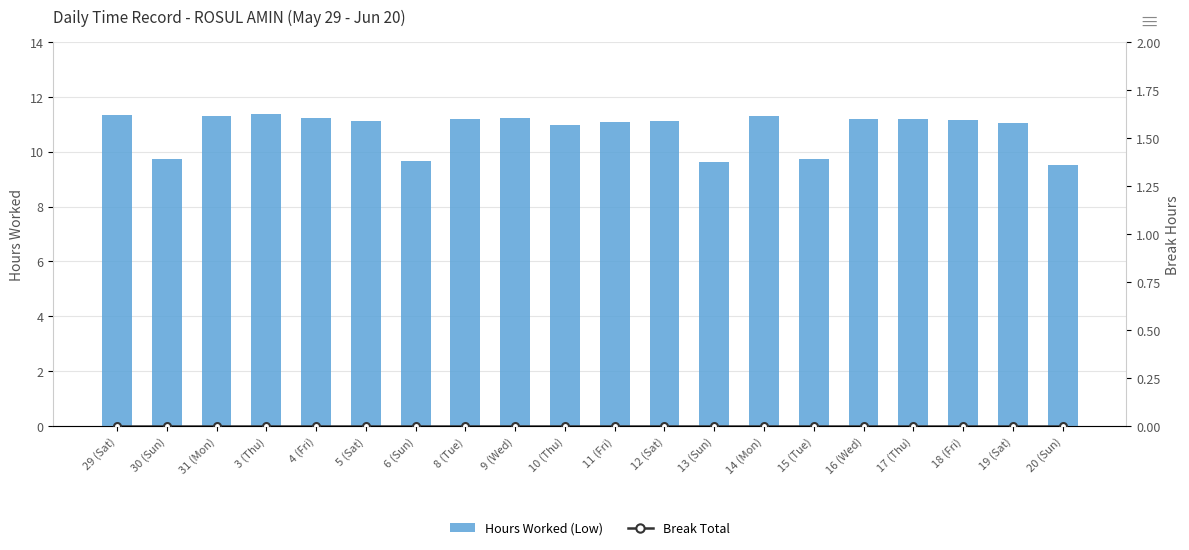

Which category has the lowest value in the Break Total series?

29 (Sat)